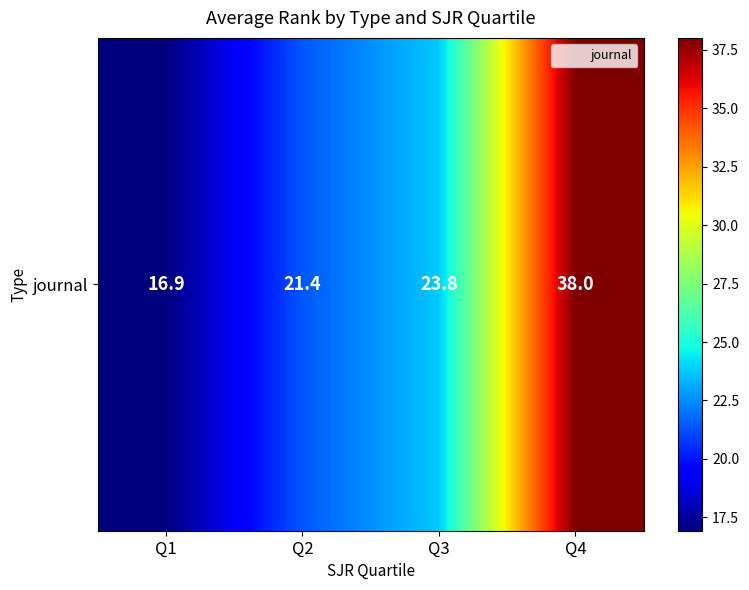

What is the greatest value displayed?

38.0